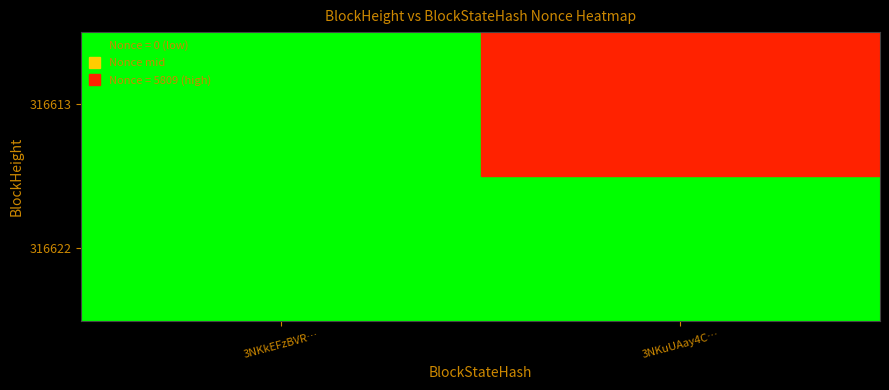

What is the sum of all 3NKuUAay4ComjvYVt6CumRCig7hAjgSp1Fp6Eg8 values?

5809